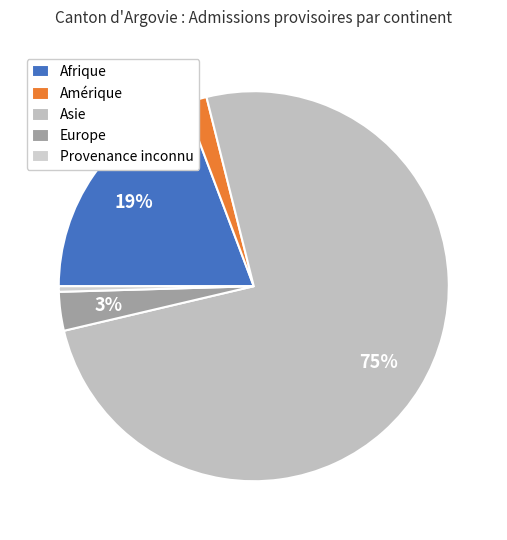

Count the number of slices in the pie.

5